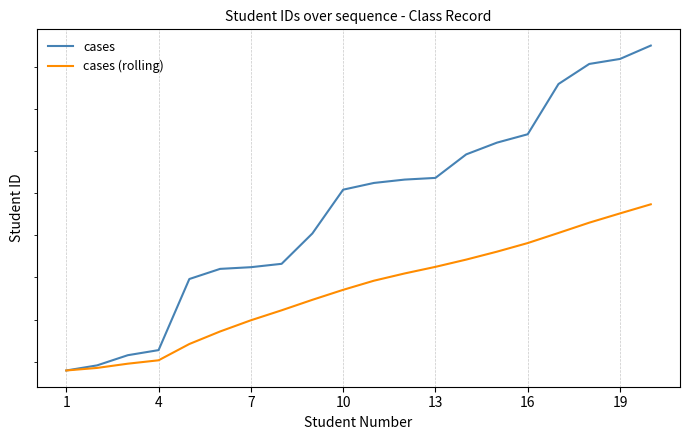

Reading left to right, list all the values displayed in this chart.

cases: 11295.0	11298.0	11304.0	11307.0	11349.0	11355.0	11356.0	11358.0	11376.0	11402.0	11406.0	11408.0	11409.0	11423.0	11430.0	11435.0	11465.0	11477.0	11480.0	11488.0
cases (rolling): 11295.0	11296.5	11299.0	11301.0	11310.6	11318.0	11324.6	11330.5	11336.7	11342.6	11348.0	11352.3	11356.2	11360.5	11365.2	11370.3	11376.3	11382.4	11387.9	11393.3